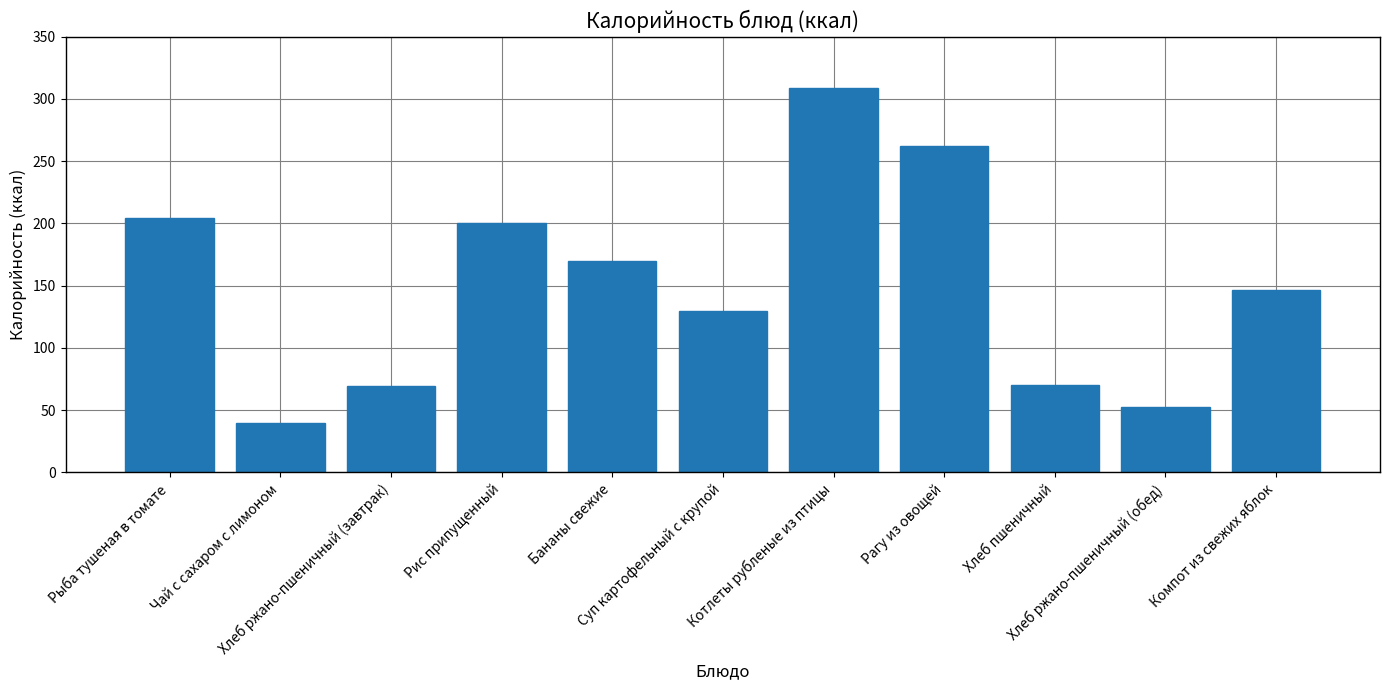

What is the ratio of the value at Рагу из овощей to the value at Хлеб ржано-пшеничный (завтрак)?

3.8